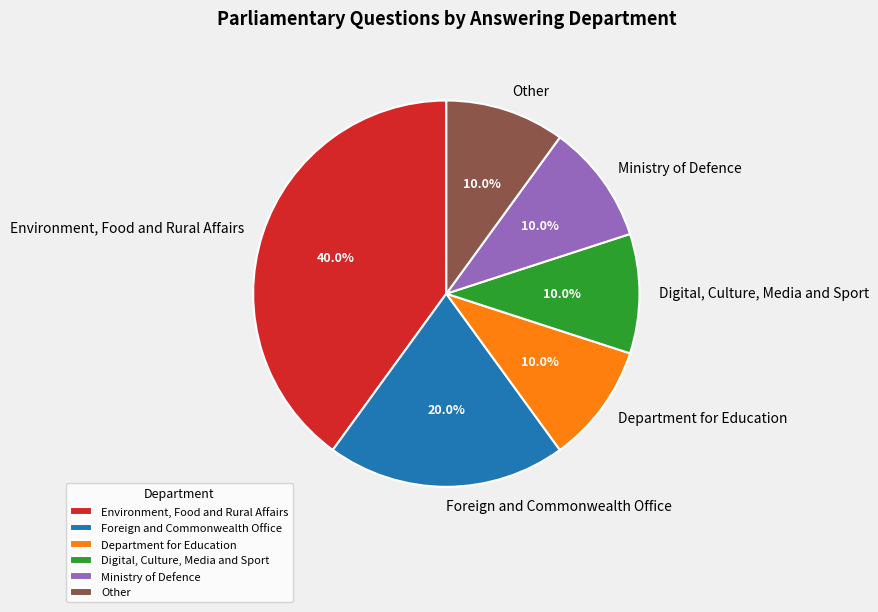

What percentage do Foreign and Commonwealth Office and Digital, Culture, Media and Sport together represent?

30.0%